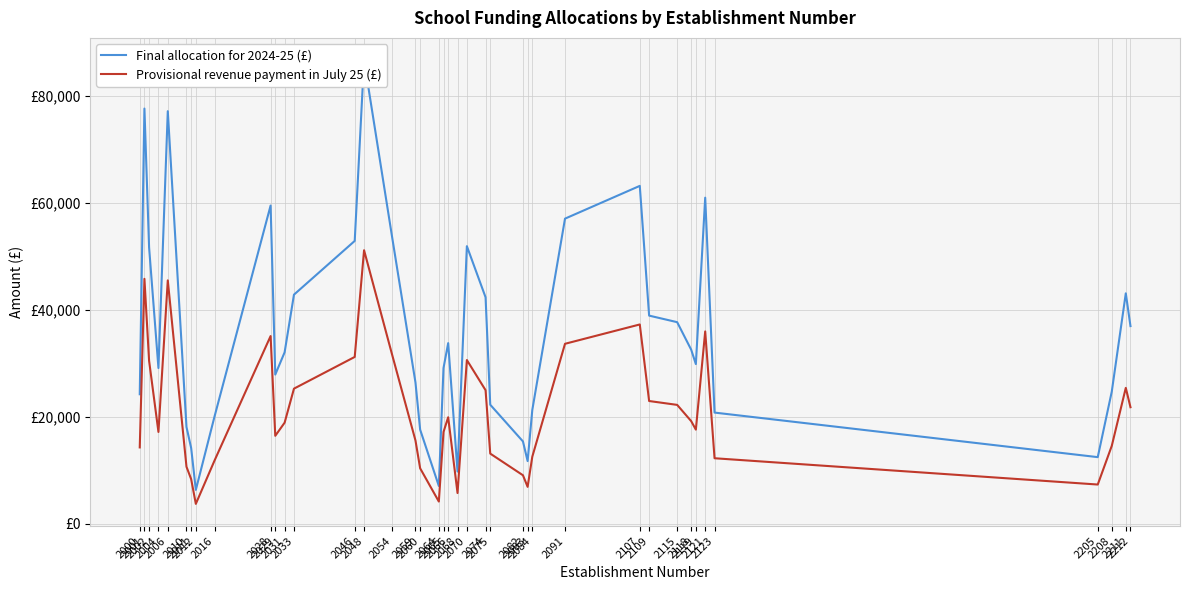

What are all the series names shown in the legend?

Final allocation for 2024-25 (£), Provisional revenue payment in July 25 (£)